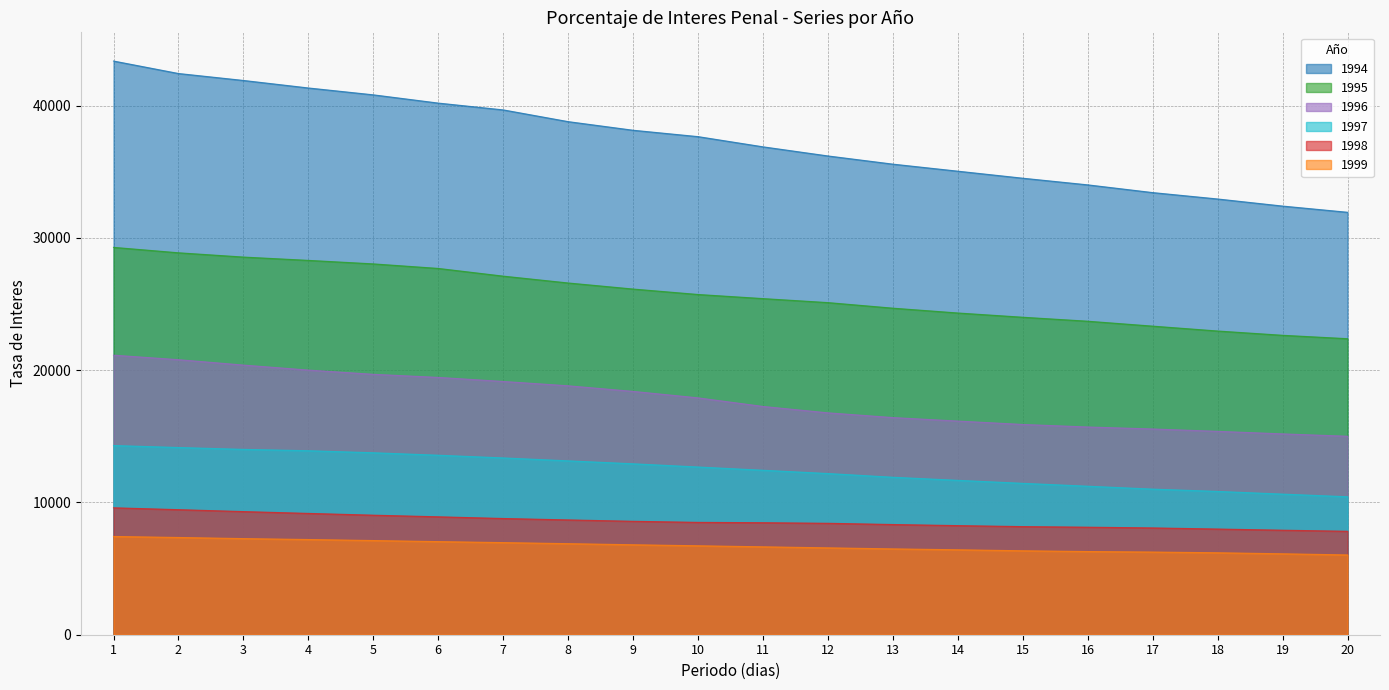

How many data points does each series have?

20